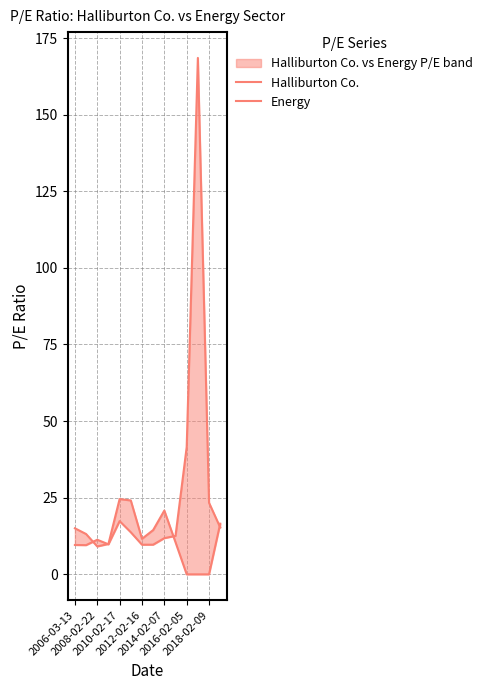

How many values in the Halliburton Co. series are below 13?

7